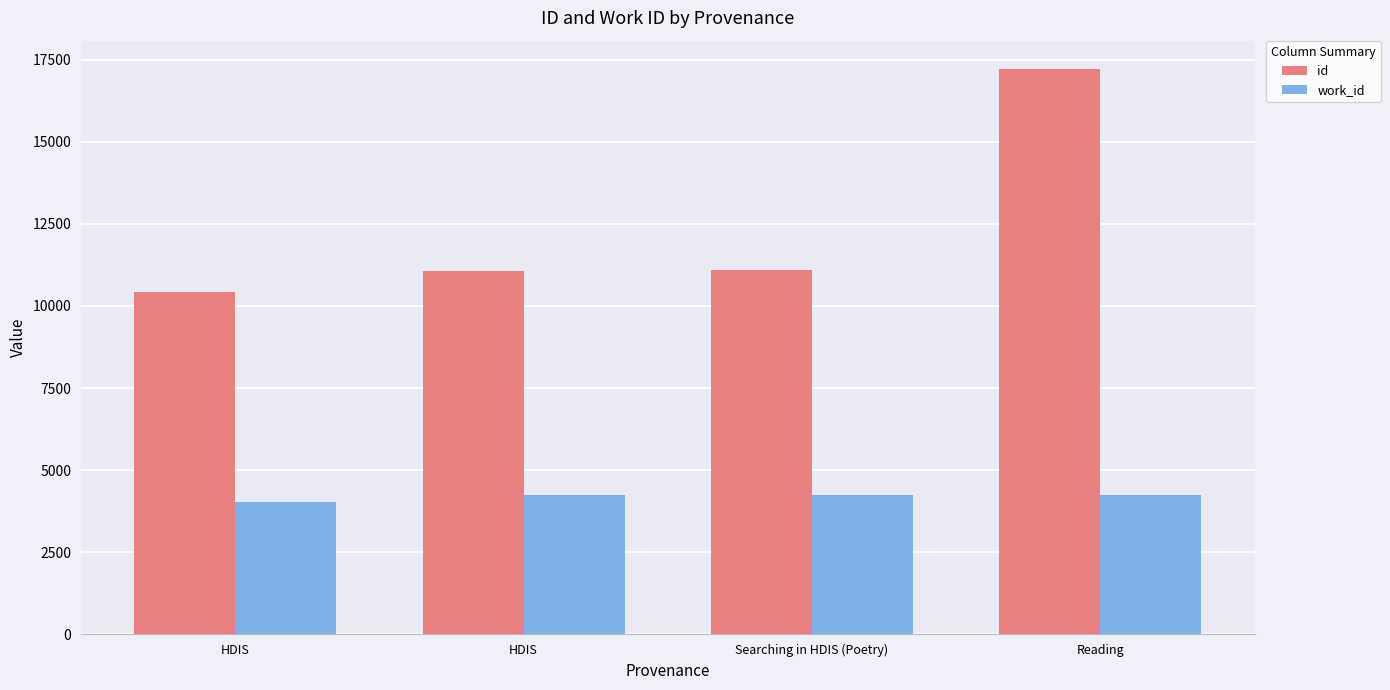

What is the maximum value shown in the chart?

17214